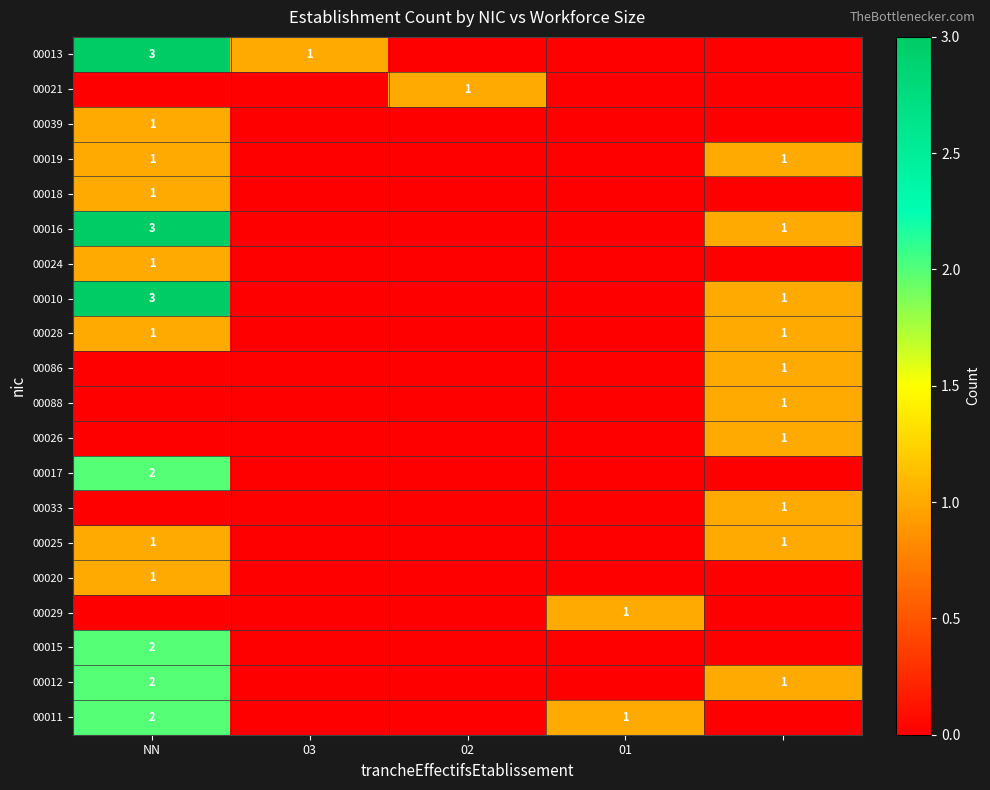

How many series are shown in this chart?

20